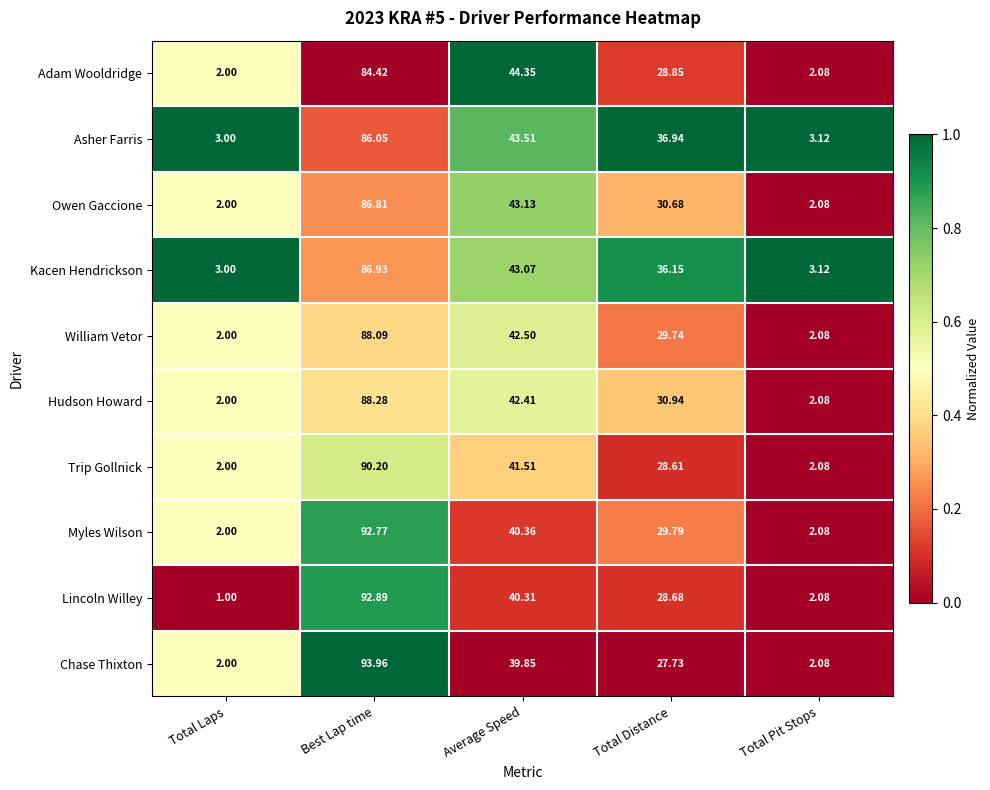

Which category has the lowest value across all series?

Total Laps